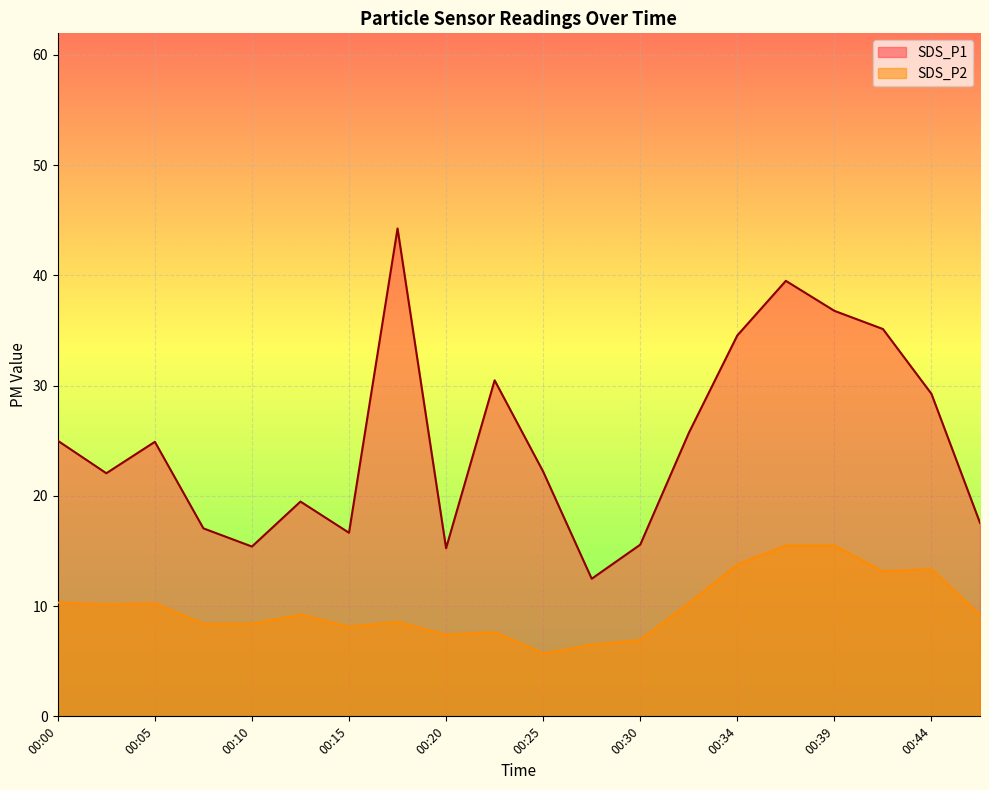

Where does the SDS_P1 series first go above 24?

00:00